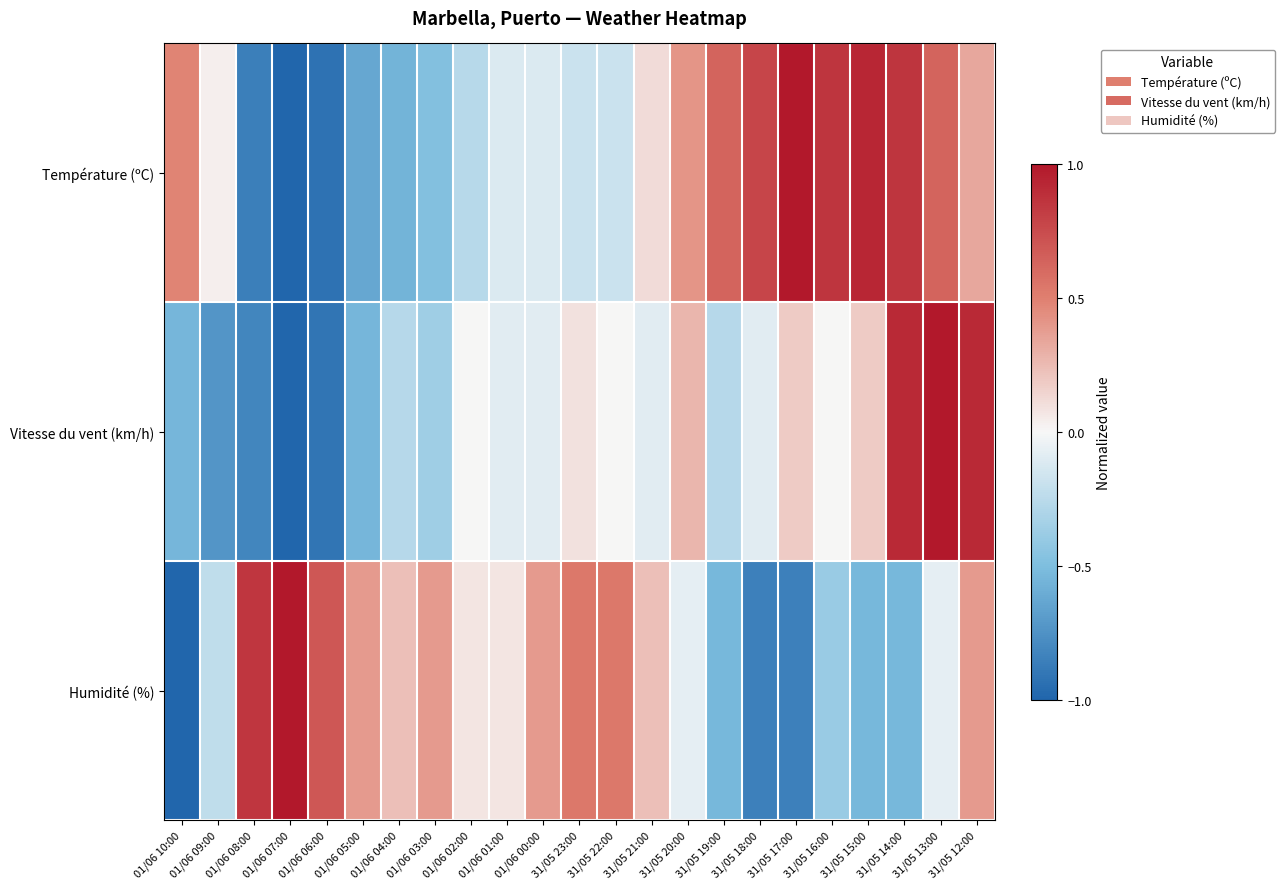

Reading right to left, list all the values displayed in this chart.

Température (ºC): 31/05 12:00=0.3	31/05 13:00=0.6	31/05 14:00=0.9	31/05 15:00=0.9	31/05 16:00=0.9	31/05 17:00=1.0	31/05 18:00=0.8	31/05 19:00=0.6	31/05 20:00=0.4	31/05 21:00=0.1	31/05 22:00=-0.2	31/05 23:00=-0.2	01/06 00:00=-0.1	01/06 01:00=-0.1	01/06 02:00=-0.3	01/06 03:00=-0.5	01/06 04:00=-0.6	01/06 05:00=-0.6	01/06 06:00=-0.9	01/06 07:00=-1.0	01/06 08:00=-0.9	01/06 09:00=0.0	01/06 10:00=0.5
Vitesse du vent (km/h): 31/05 12:00=0.9	31/05 13:00=1.0	31/05 14:00=0.9	31/05 15:00=0.2	31/05 16:00=0.0	31/05 17:00=0.2	31/05 18:00=-0.1	31/05 19:00=-0.3	31/05 20:00=0.3	31/05 21:00=-0.1	31/05 22:00=0.0	31/05 23:00=0.1	01/06 00:00=-0.1	01/06 01:00=-0.1	01/06 02:00=0.0	01/06 03:00=-0.4	01/06 04:00=-0.3	01/06 05:00=-0.5	01/06 06:00=-0.9	01/06 07:00=-1.0	01/06 08:00=-0.8	01/06 09:00=-0.7	01/06 10:00=-0.5
Humidité (%): 31/05 12:00=0.4	31/05 13:00=-0.1	31/05 14:00=-0.5	31/05 15:00=-0.5	31/05 16:00=-0.4	31/05 17:00=-0.8	31/05 18:00=-0.8	31/05 19:00=-0.5	31/05 20:00=-0.1	31/05 21:00=0.2	31/05 22:00=0.5	31/05 23:00=0.5	01/06 00:00=0.4	01/06 01:00=0.1	01/06 02:00=0.1	01/06 03:00=0.4	01/06 04:00=0.2	01/06 05:00=0.4	01/06 06:00=0.7	01/06 07:00=1.0	01/06 08:00=0.8	01/06 09:00=-0.2	01/06 10:00=-1.0